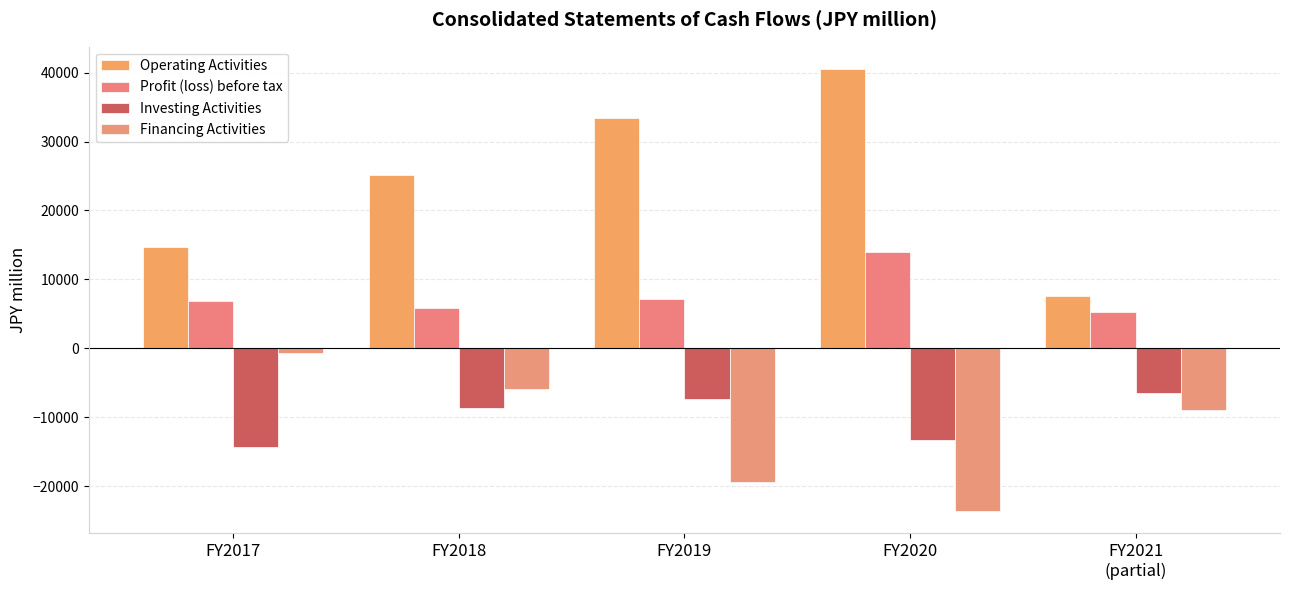

What is the label of the 4th bar from the right?

FY2018